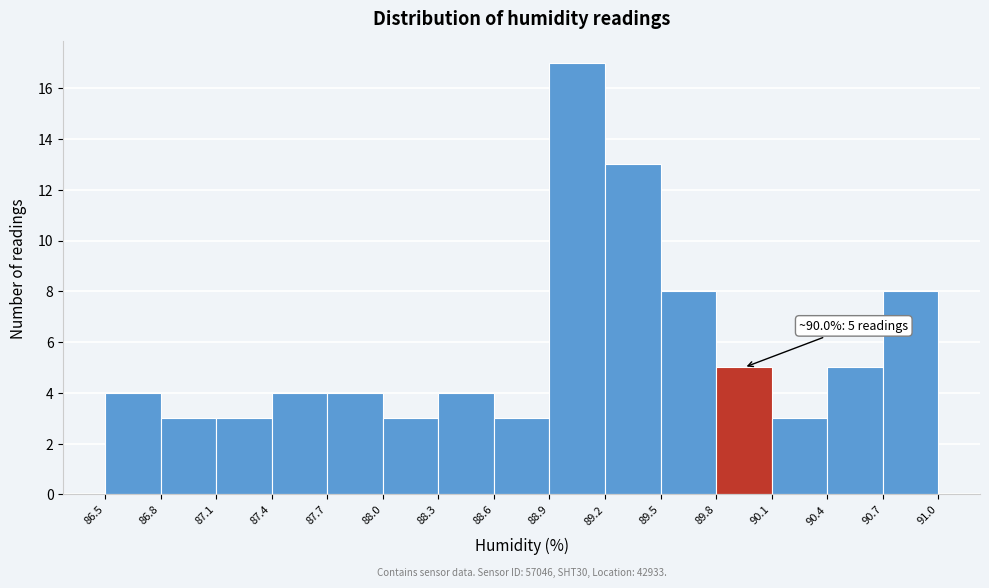

Which range on the x-axis has the tallest bar?

88.9 to 89.2